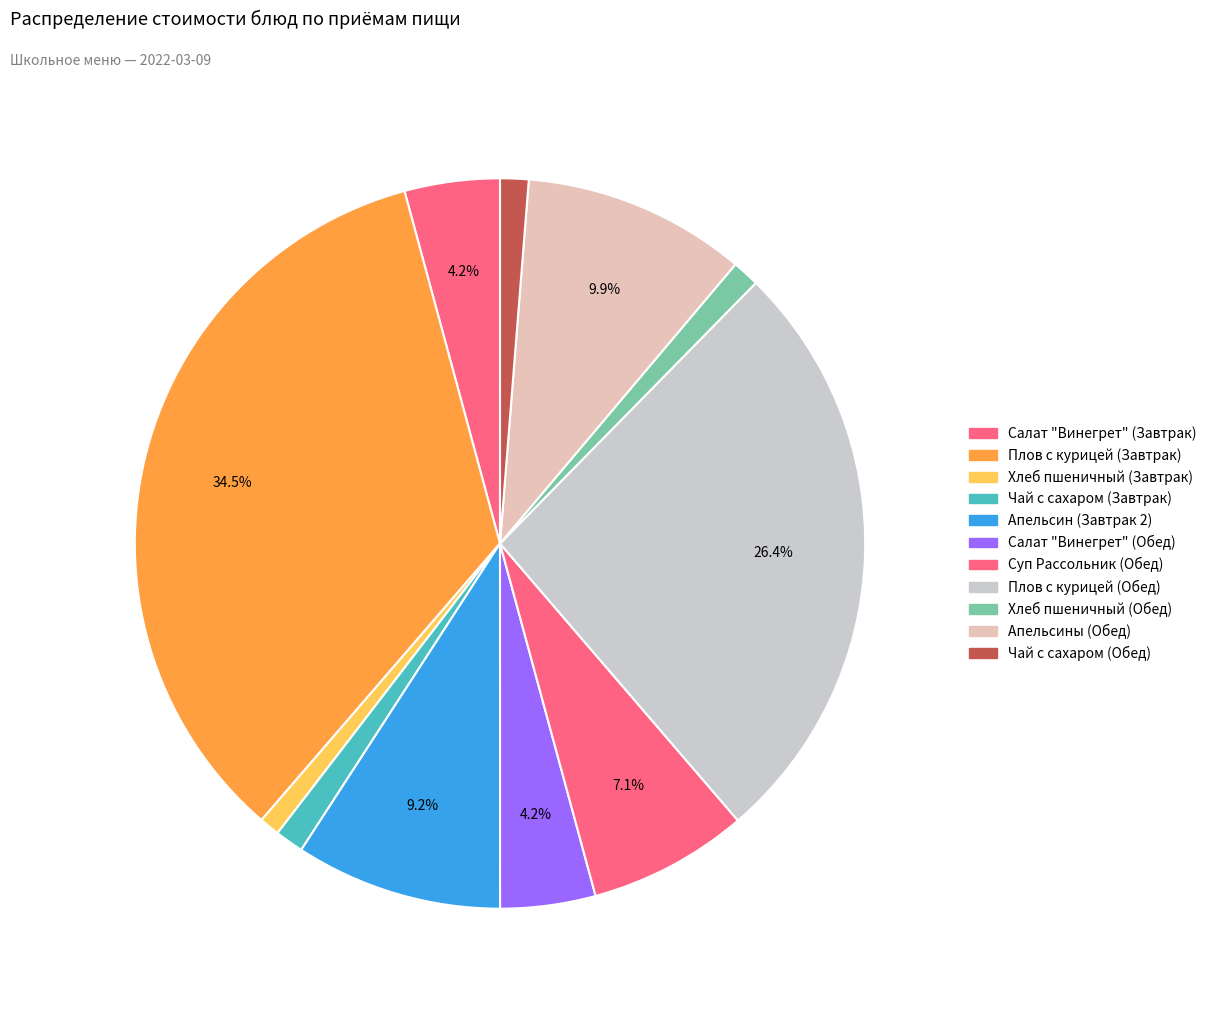

To the nearest percent, what portion does Апельсины (Обед) represent?

10%